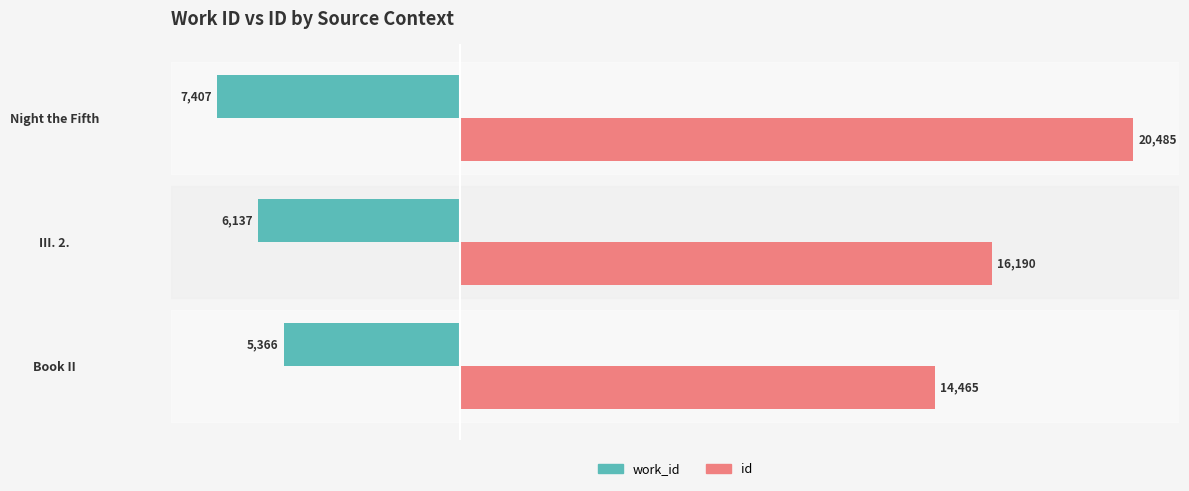

At which category is the sum across all series the highest?

Night the Fifth